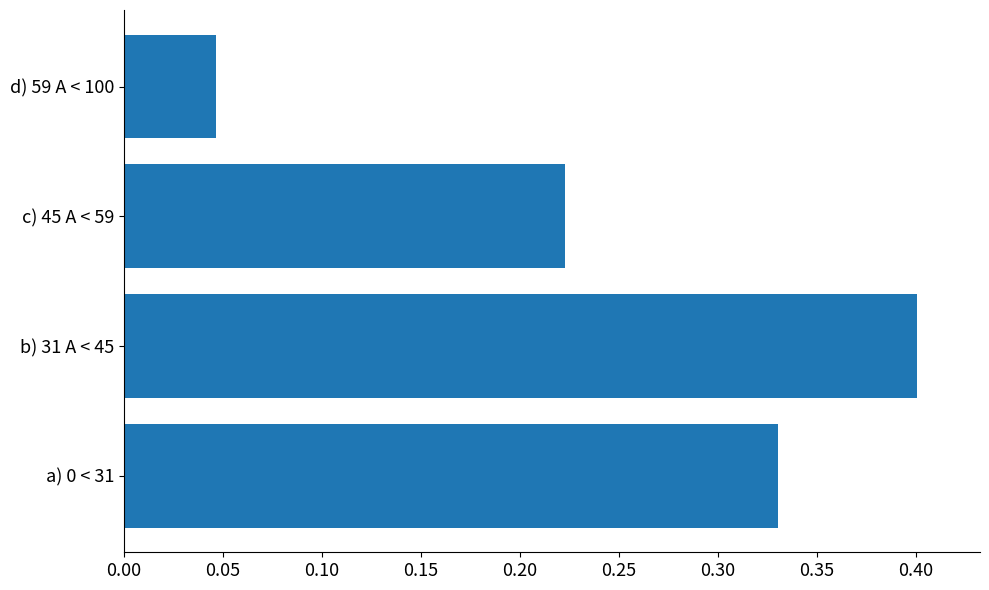

What is the difference between the maximum and minimum values?

0.4